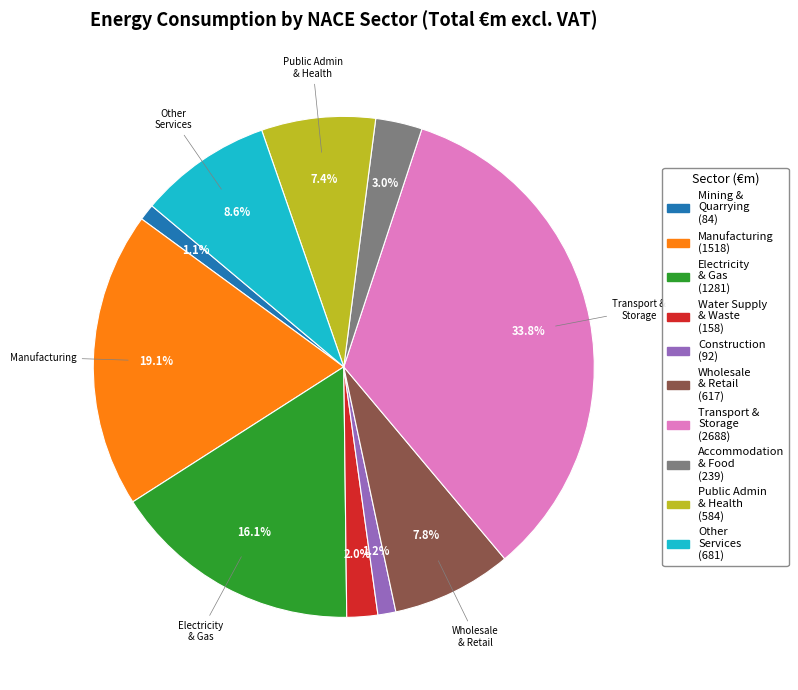

To the nearest percent, what is the difference between the largest and smallest slice percentages?

33%